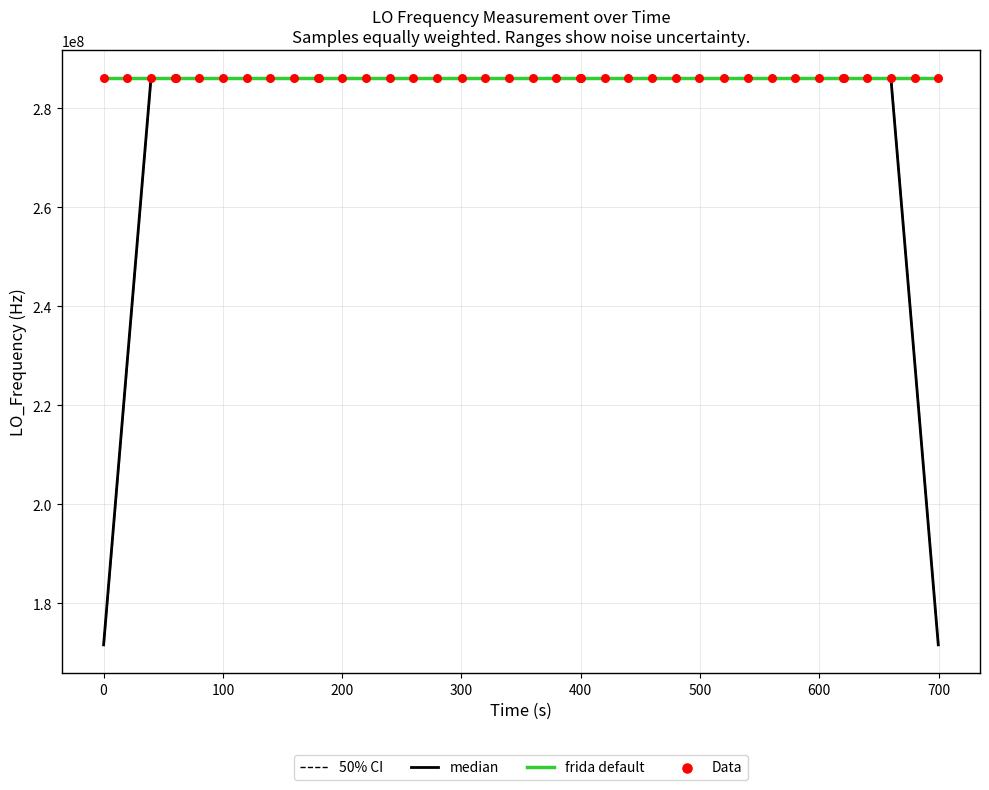

Which series has the largest total across all categories?

frida default